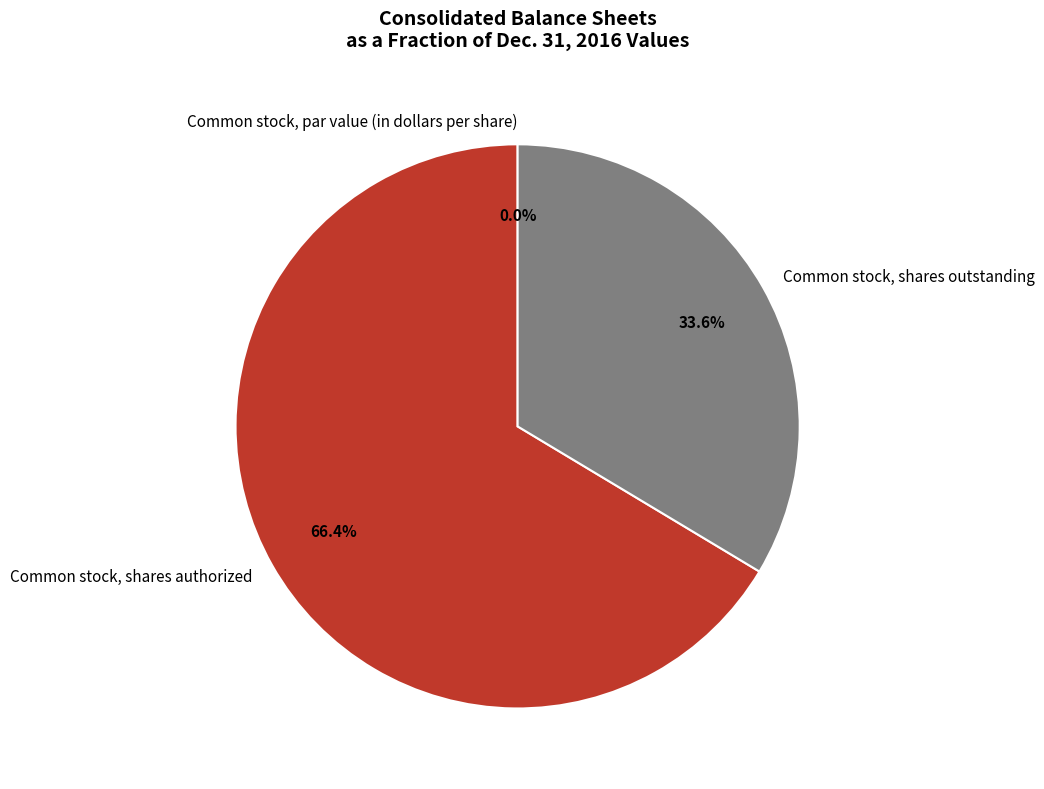

To the nearest percent, what is the difference between the largest and smallest slice percentages?

66%